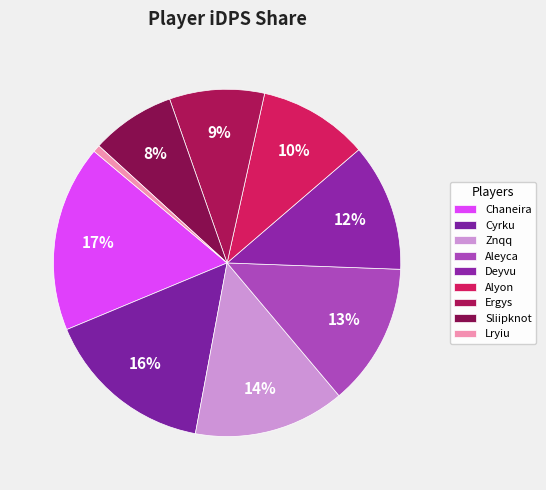

Which slice is the largest?

Chaneira